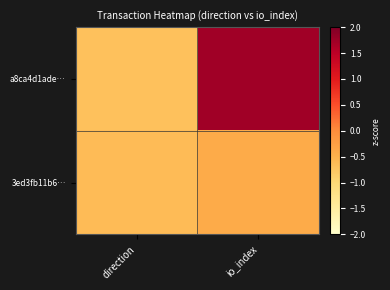

List the series in order of their overall mean, lowest first.

3ed3fb11b6…, a8ca4d1ade…